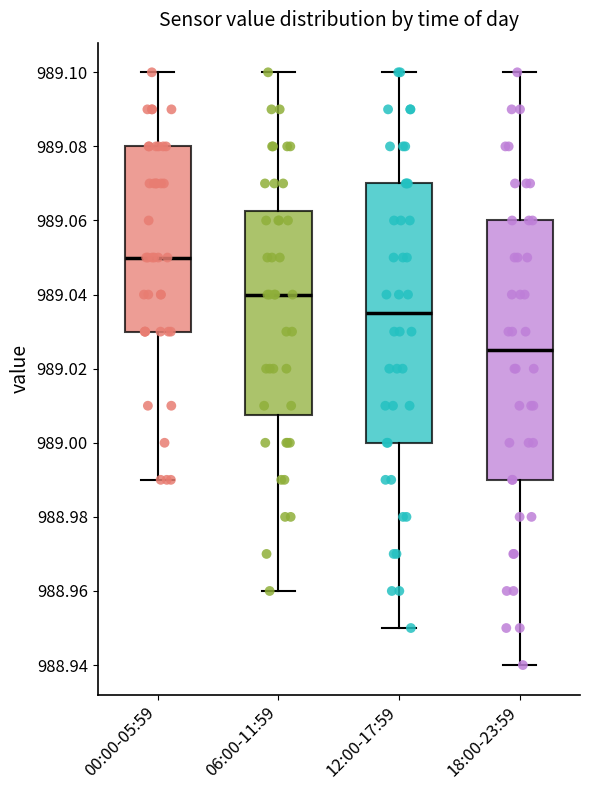

Reading left to right, transcribe this box plot: for each box, give where its median line is, the range the box spans, and where its two whiskers end, as read against the y-axis. The values are not printed on the chart, so give them approximately, as read against the axis.

00:00-05:59: median 989.050, box 989.030 to 989.080, whiskers 988.990 to 989.100
06:00-11:59: median 989.040, box 989.008 to 989.062, whiskers 988.960 to 989.100
12:00-17:59: median 989.036, box 989.000 to 989.070, whiskers 988.950 to 989.100
18:00-23:59: median 989.026, box 988.990 to 989.060, whiskers 988.940 to 989.100